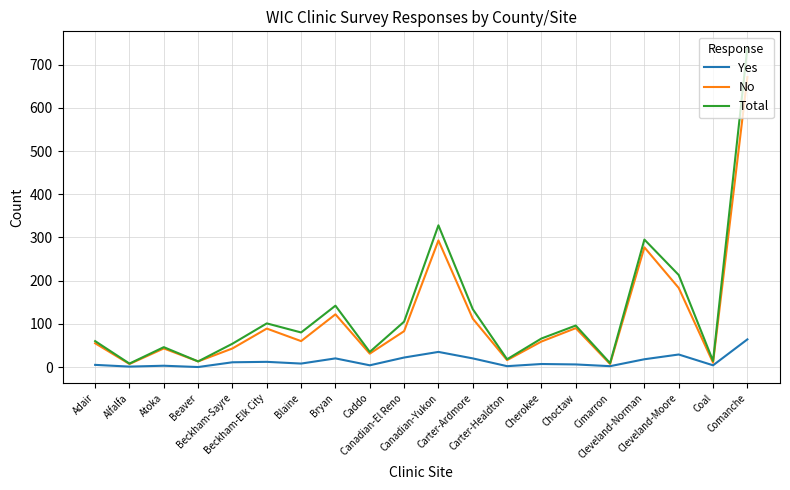

Which series has the widest spread of values?

Total